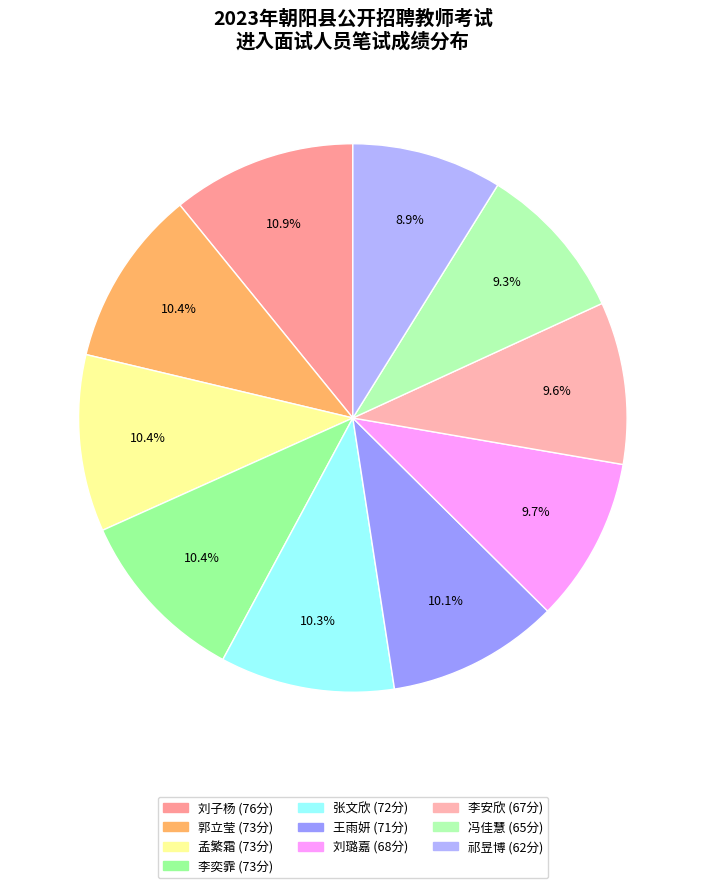

To the nearest percent, what portion does 李奕霏 represent?

10%